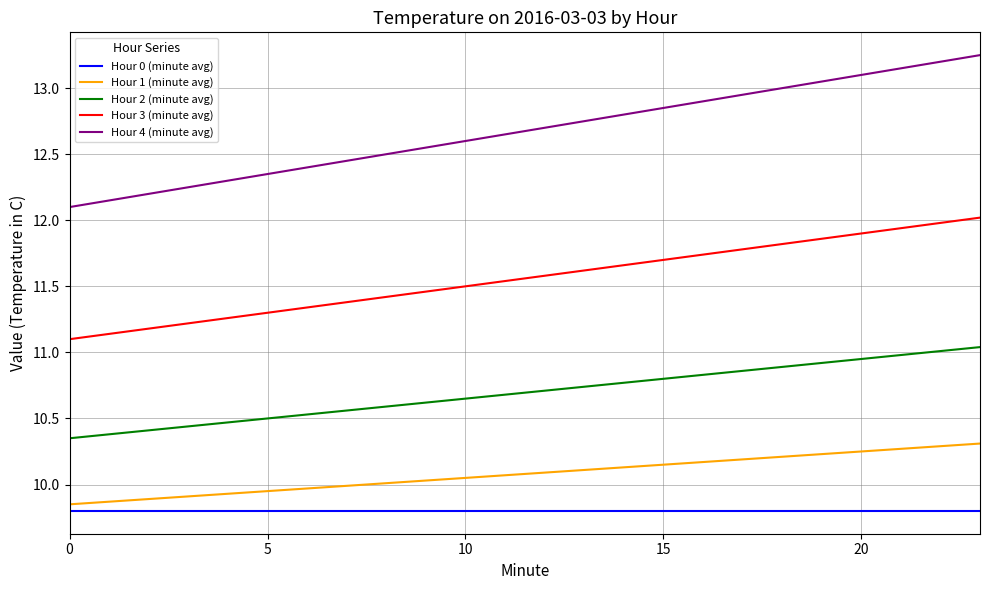

What is the difference between the maximum and minimum values in the Hour 2 (minute avg) series?

0.7